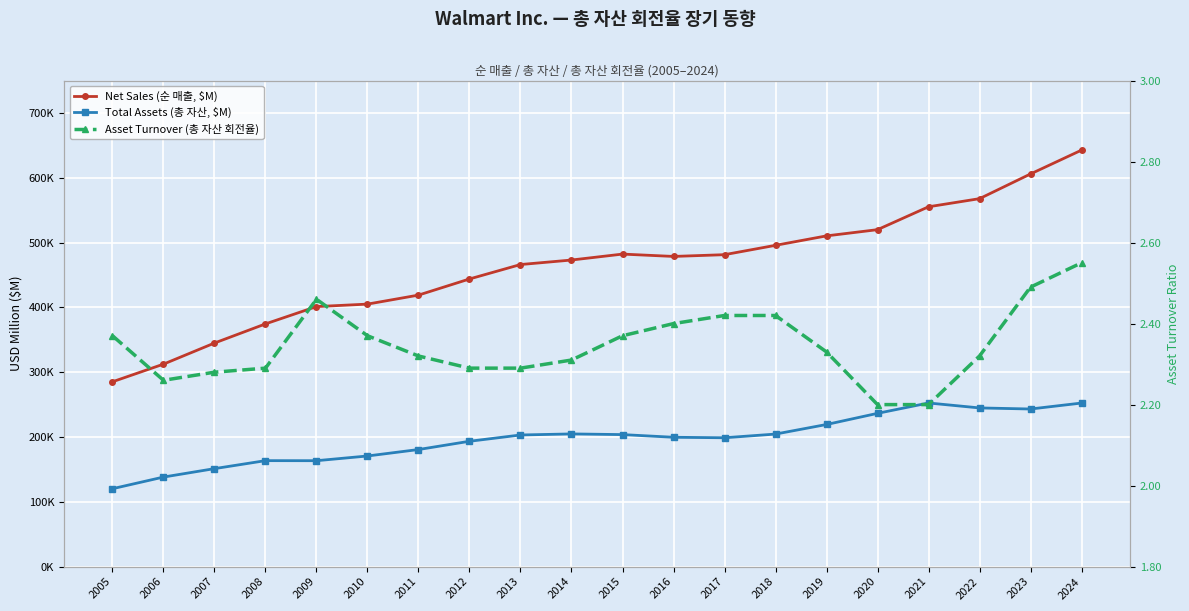

List the labels in order of Total Assets (총 자산, $M) value, smallest first.

2005, 2006, 2007, 2009, 2008, 2010, 2011, 2012, 2017, 2016, 2013, 2015, 2018, 2014, 2019, 2020, 2023, 2022, 2024, 2021